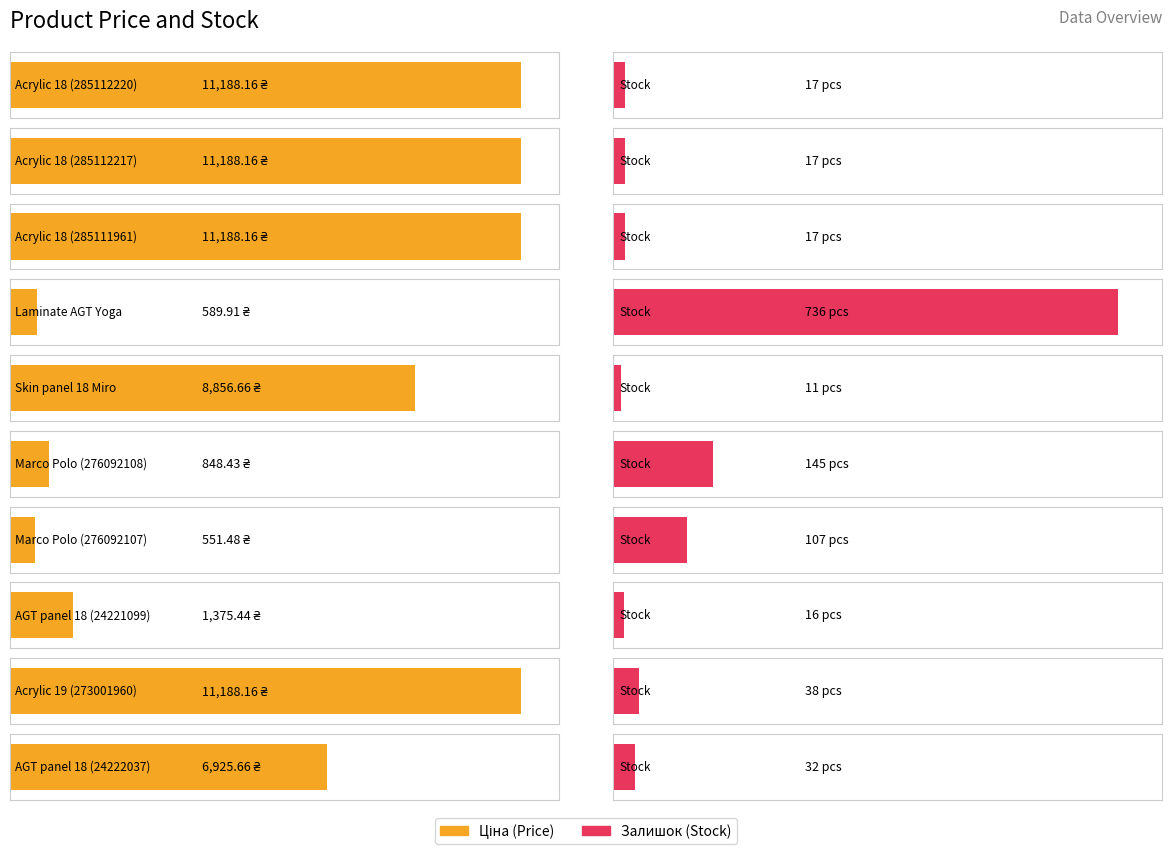

Between AGT panel 18 (24221099) and Acrylic 18 (285112217), which is larger?

Acrylic 18 (285112217)